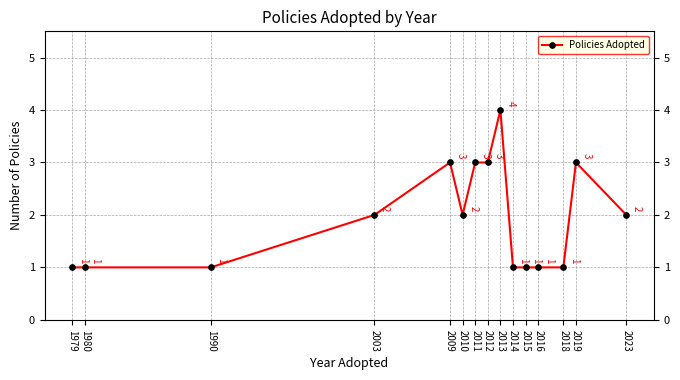

What is the value of the 6th point from the left?

2